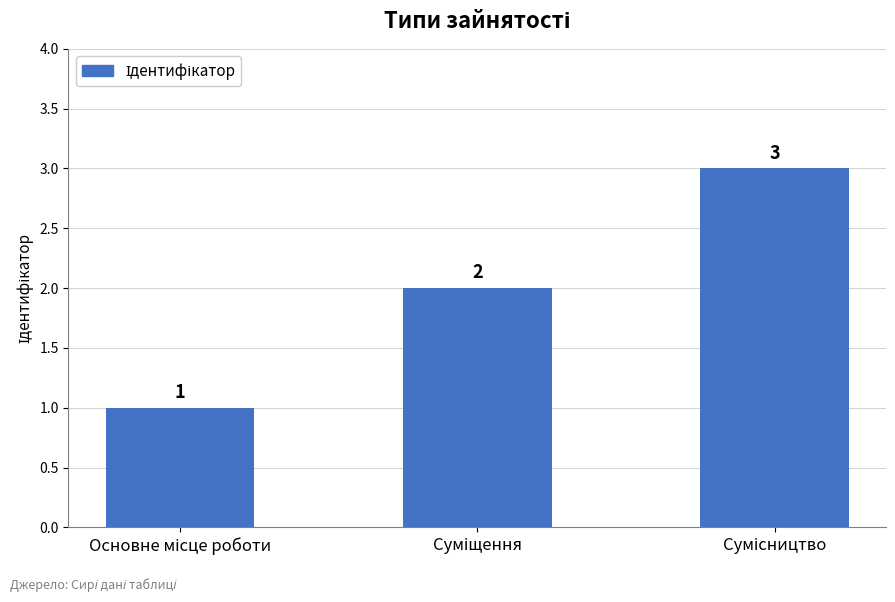

What is the minimum value shown in the chart?

1